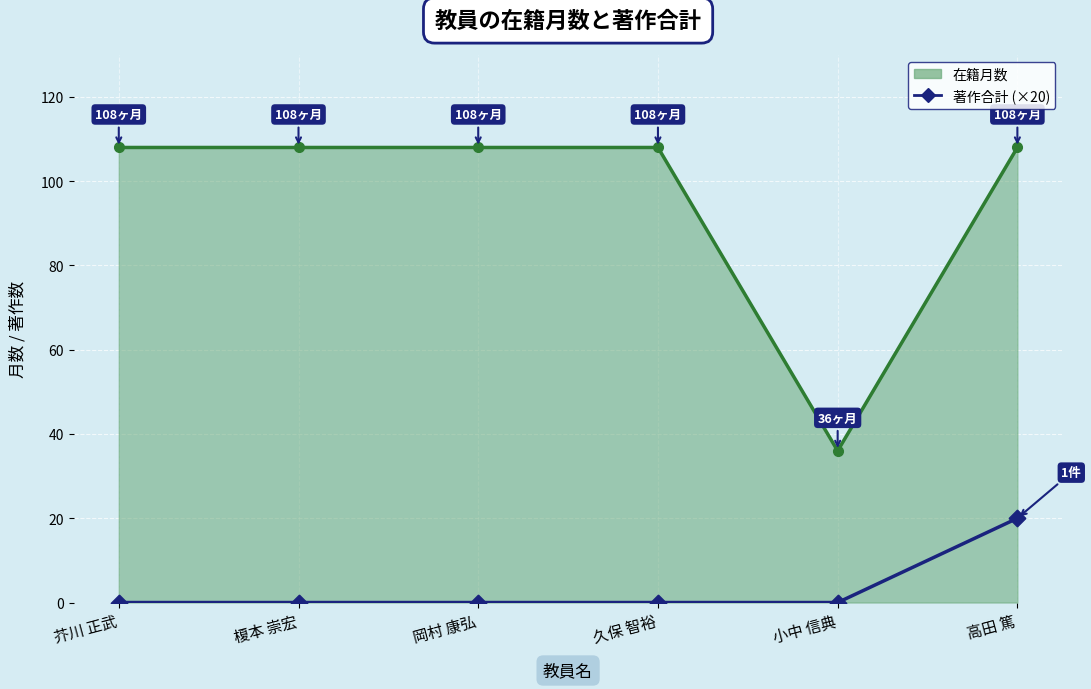

How many categories are shown in the chart?

6